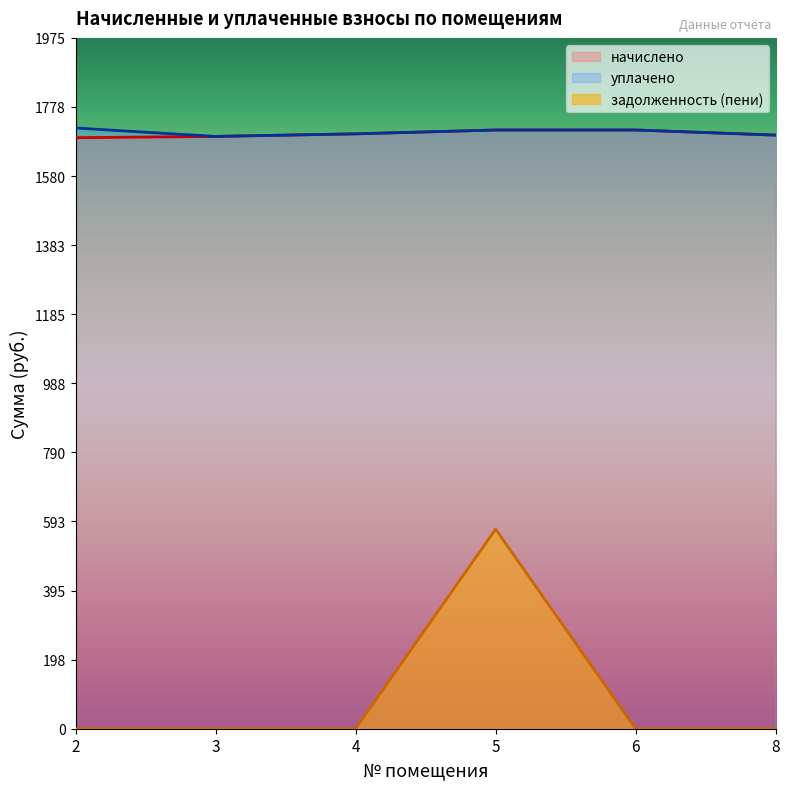

At which category is the sum across all series the highest?

5